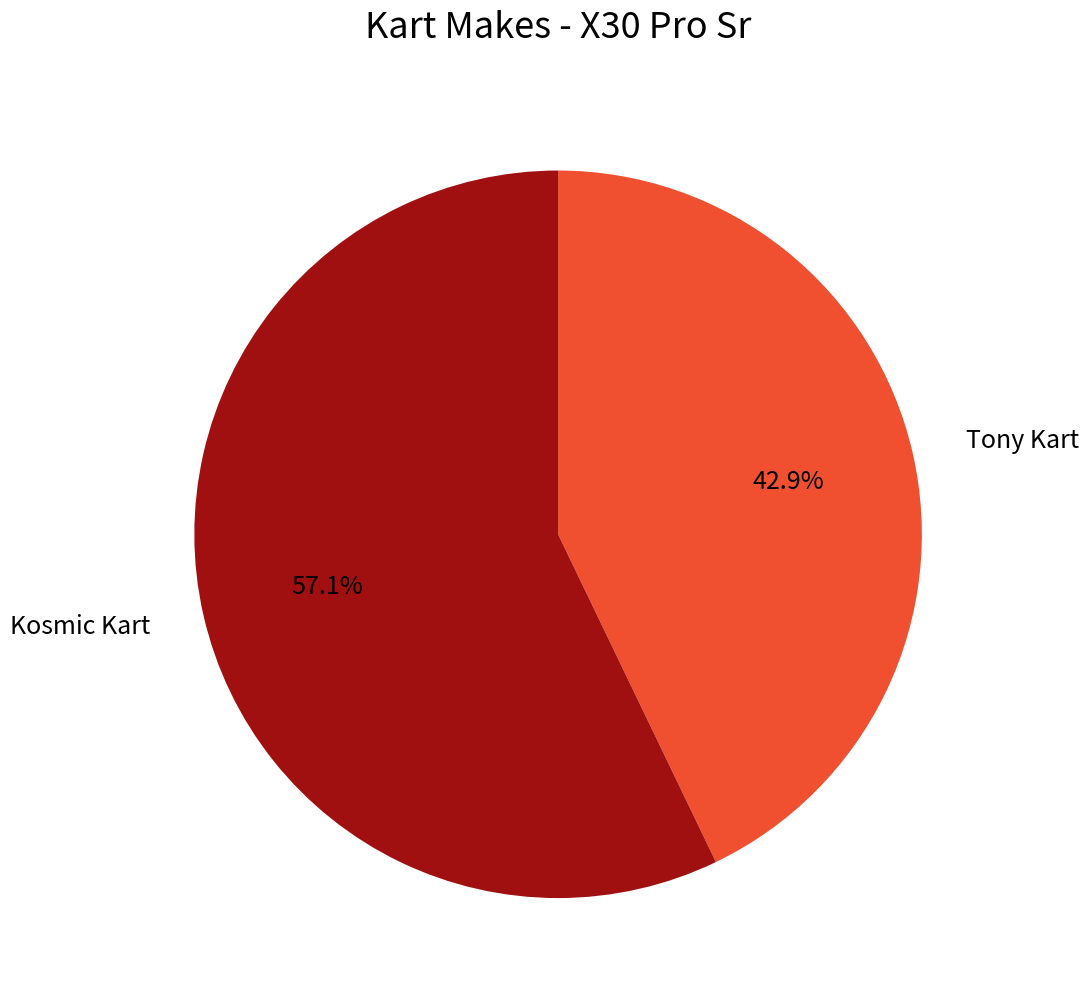

Is there any slice that represents more than half of the pie?

Yes